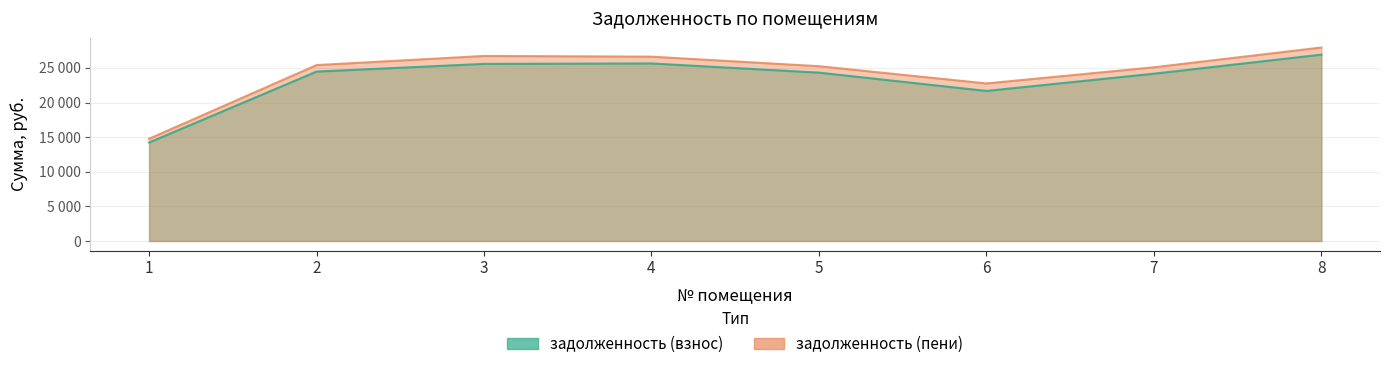

At which label does задолженность (пени) reach its peak?

8